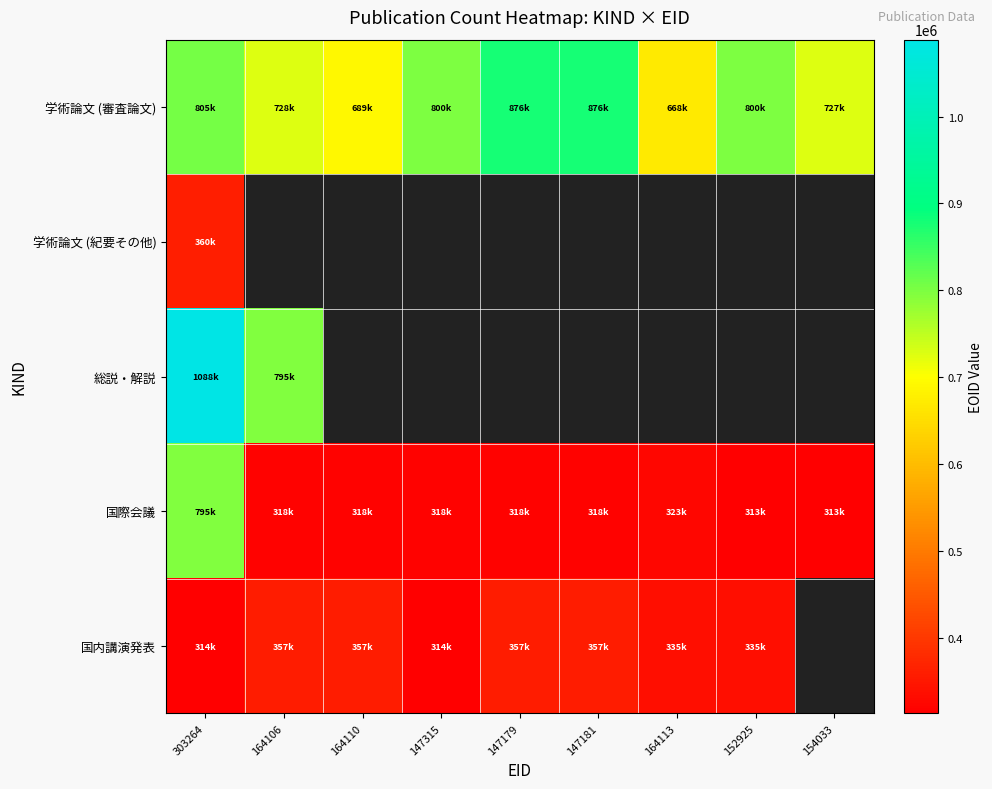

What is the maximum value shown in the chart?

1088392.0